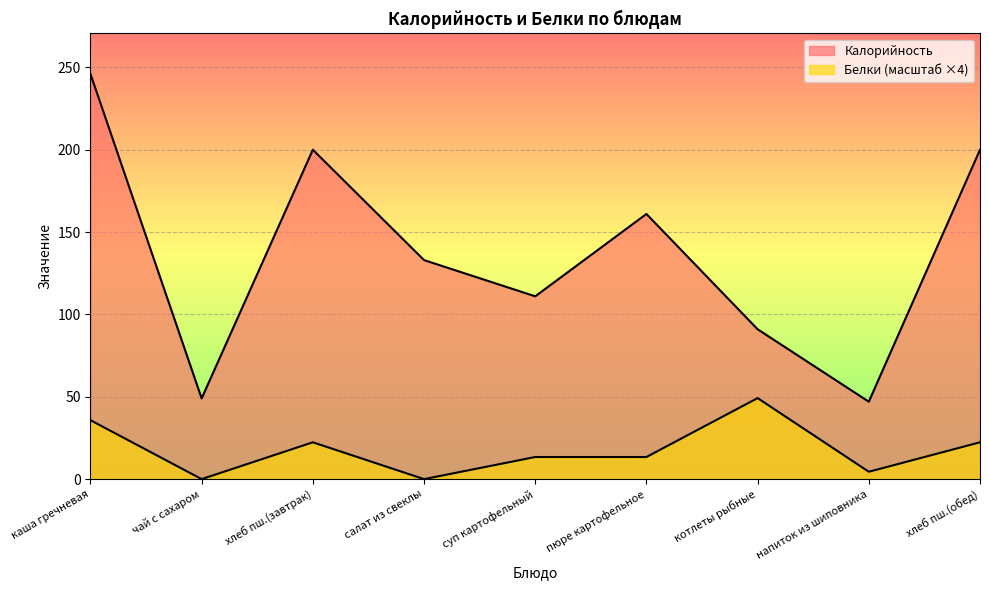

Where does the Белки series first go above 13?

каша гречневая